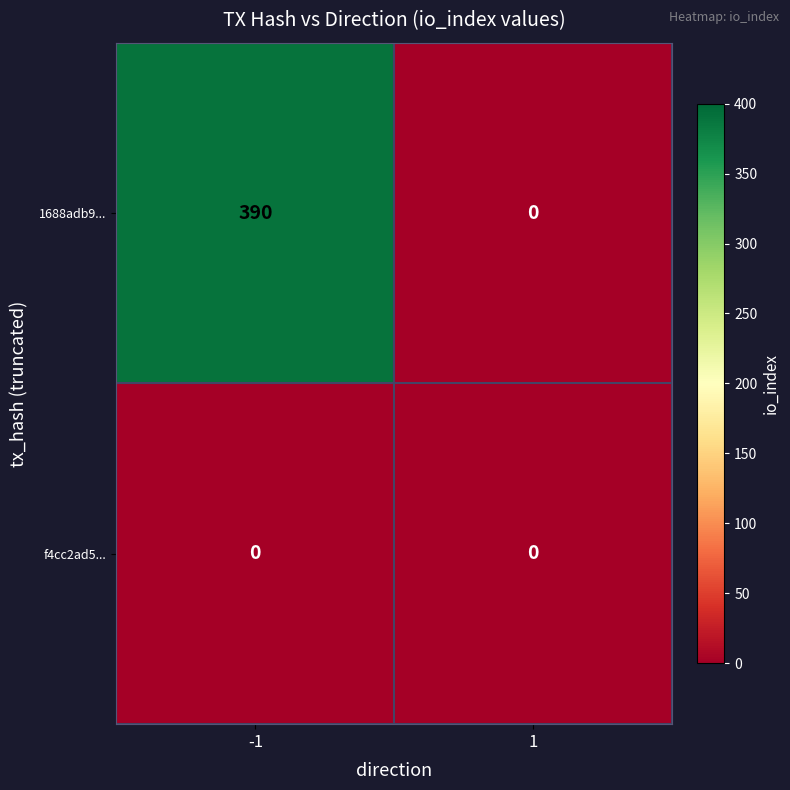

List the series in order of their peak value, highest first.

1688adb9..., f4cc2ad5...